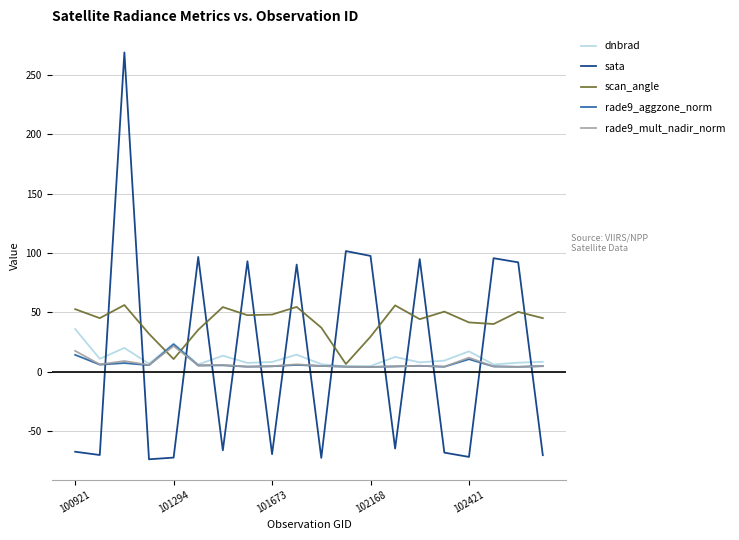

Which series has the widest spread of values?

sata